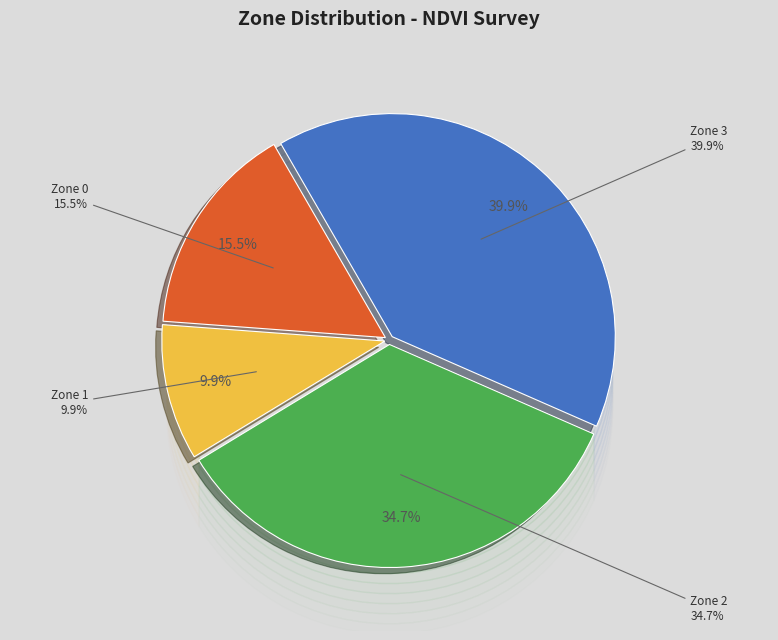

To the nearest percent, what percentage of the pie is Zone 2?

35%